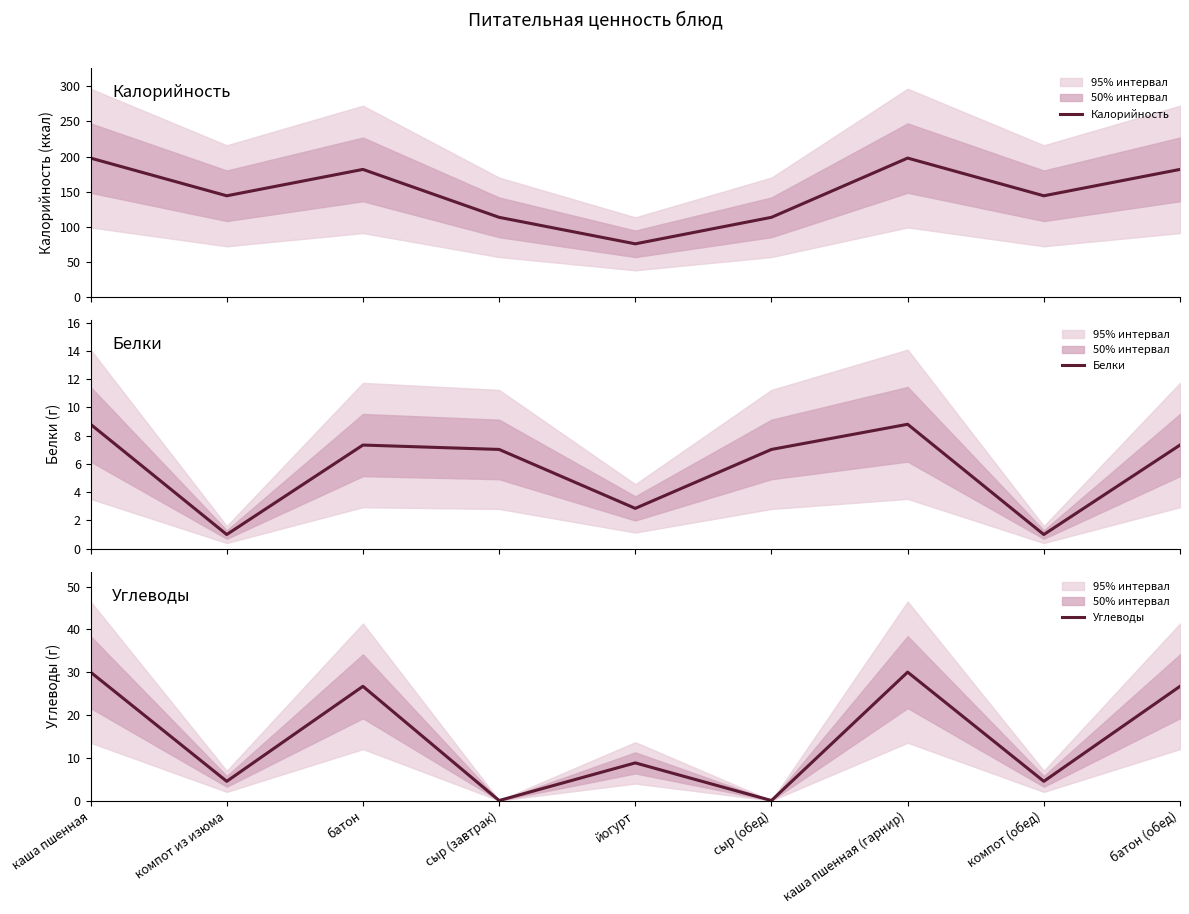

Which series has the largest total across all categories?

Калорийность